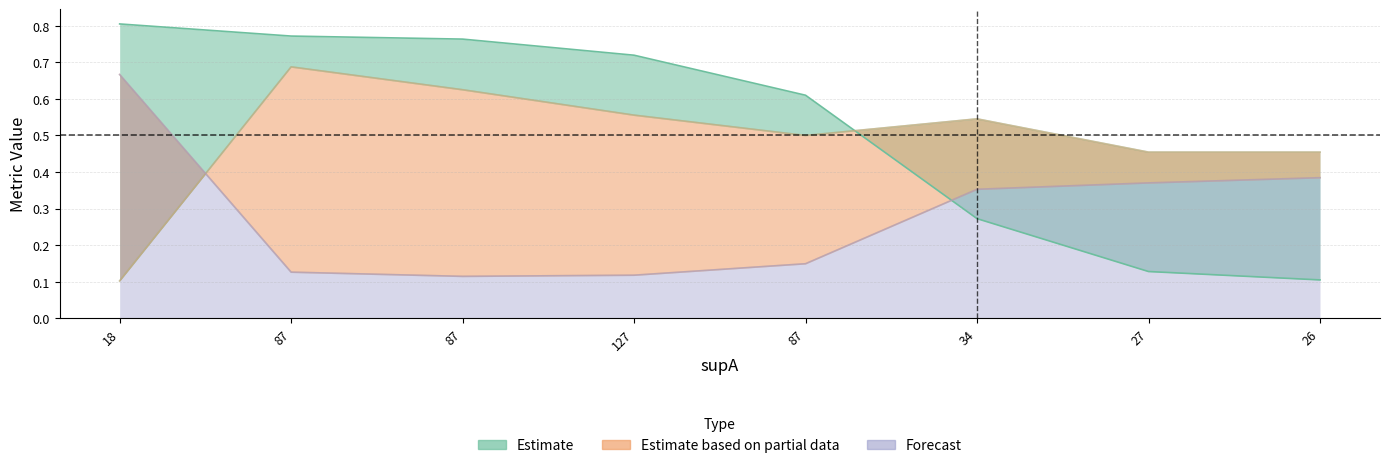

What is the minimum value for condBA?

0.1